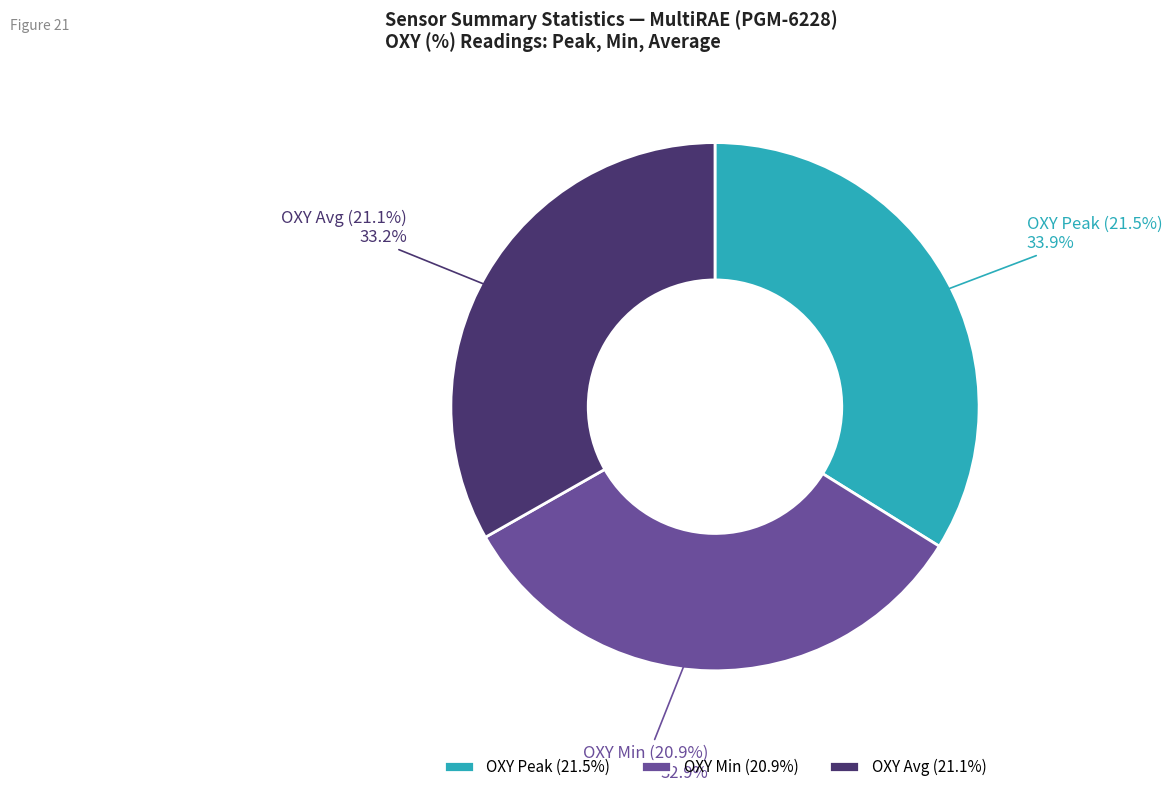

The CO Peak slice represents 0% of the pie. True or false?

True